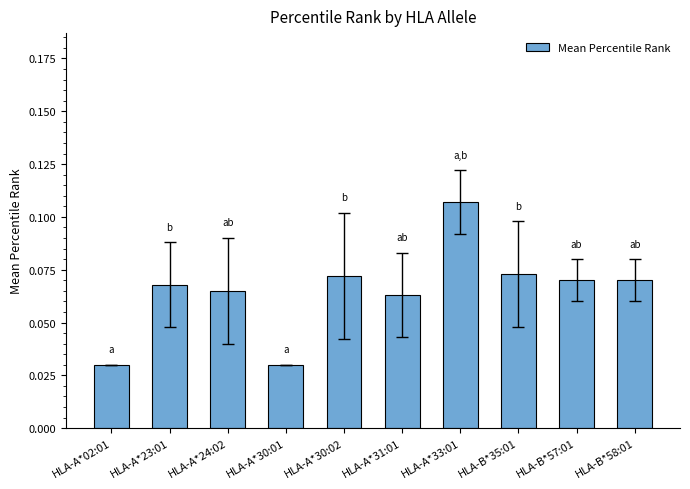

Count the values in the range 0 to 1.

10